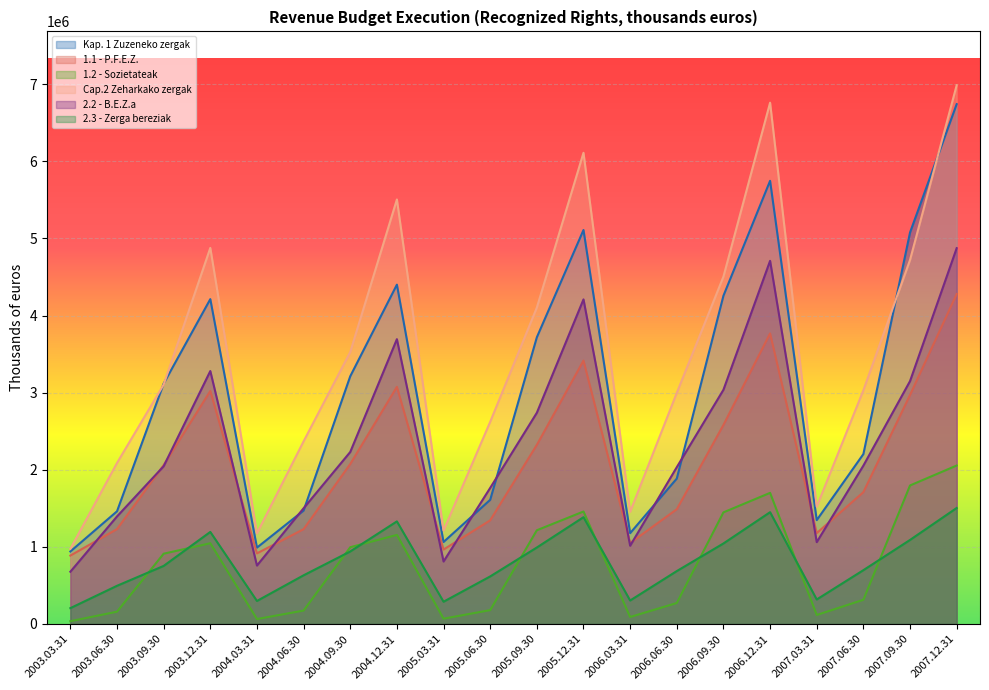

How many data points in Kap. 1 Zuzeneko zergak are above 3117502?

10